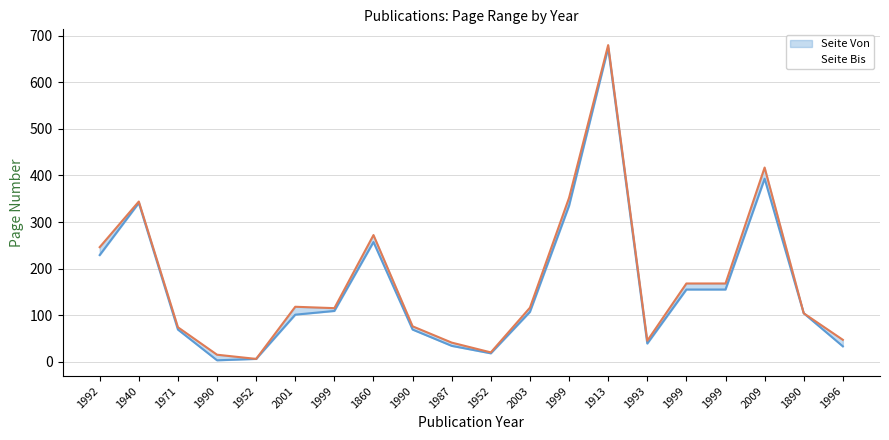

Is it true that Seite Bis equals 24 at 1990?

False